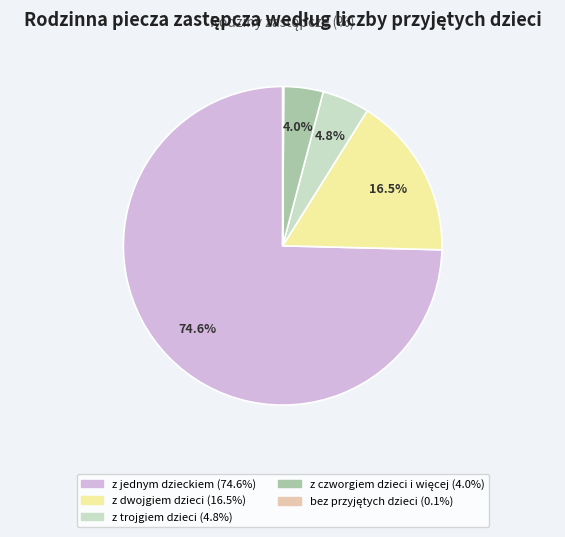

Is the sum of z jednym dzieckiem and z dwojgiem dzieci greater than half?

Yes